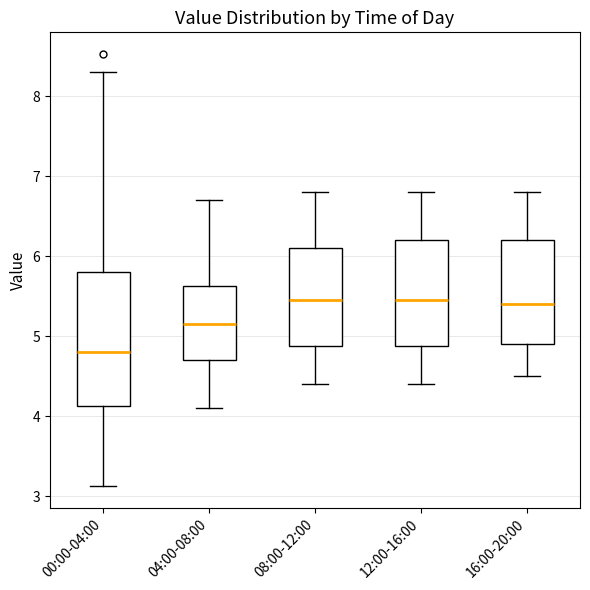

Which box has the lowest median line?

00:00-04:00